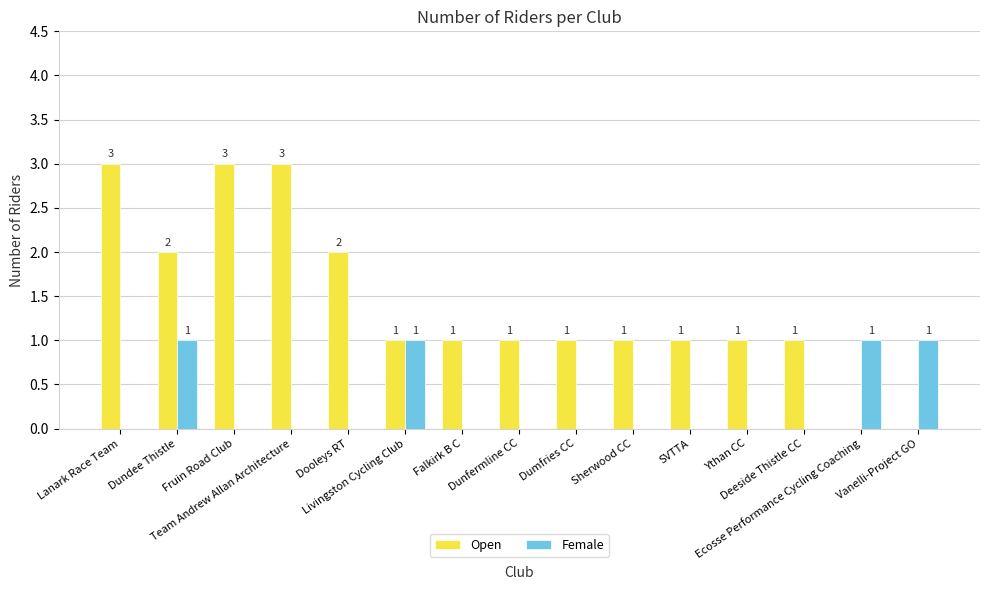

Count the number of data series in this chart.

2